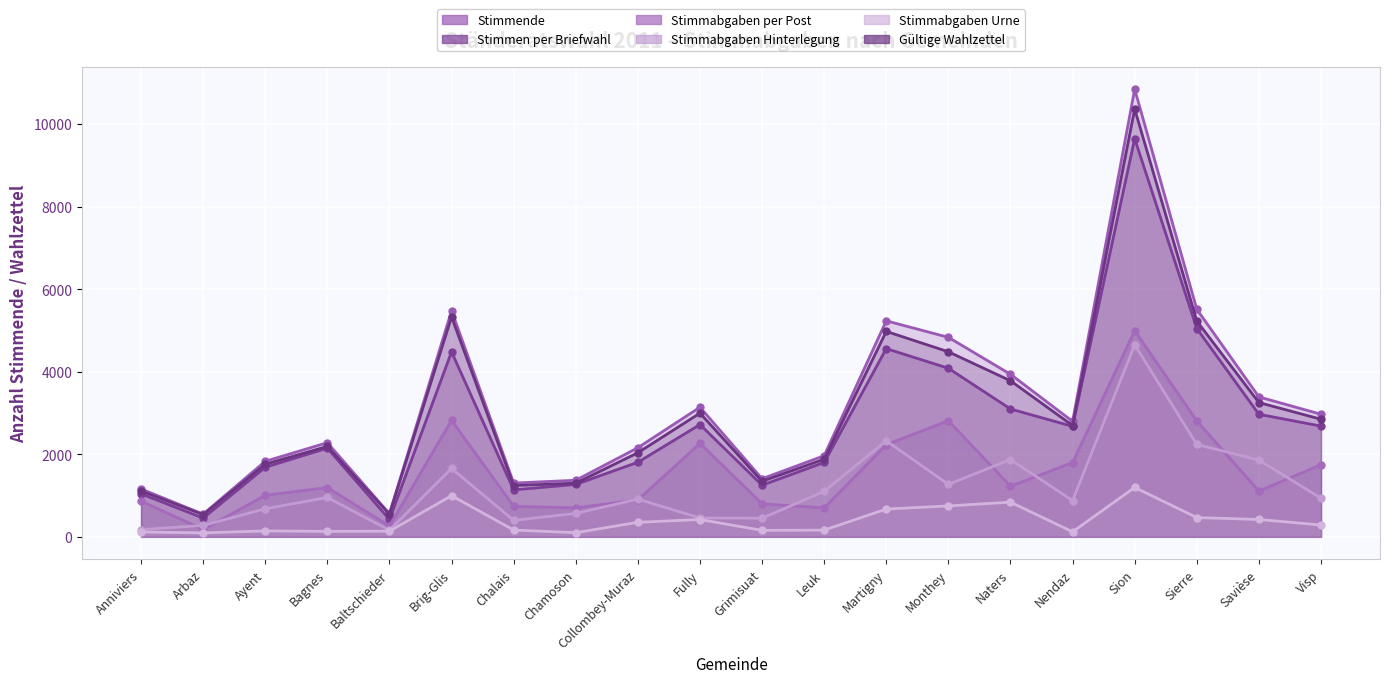

What is the smallest value displayed?

96